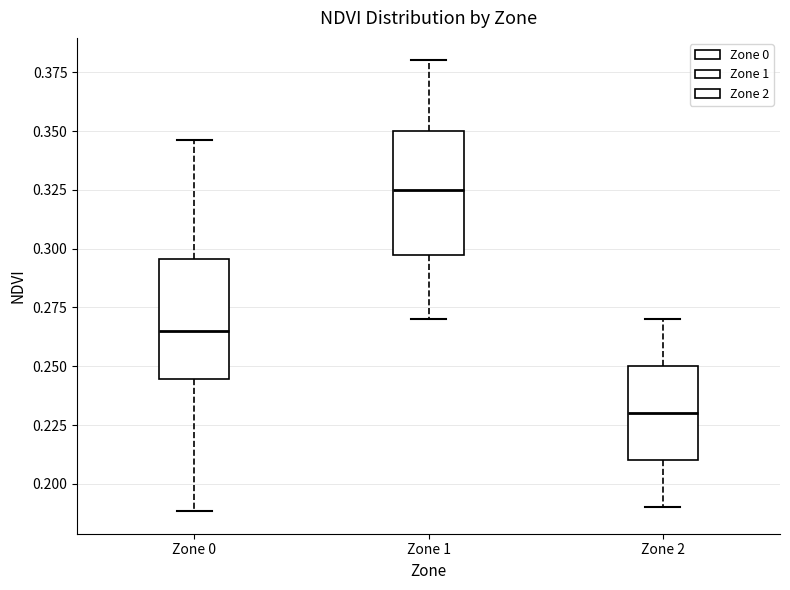

Where does the median line of the box for Zone 1 sit on the y-axis? The values are not printed on the chart, so give them approximately, as read against the axis.

0.325